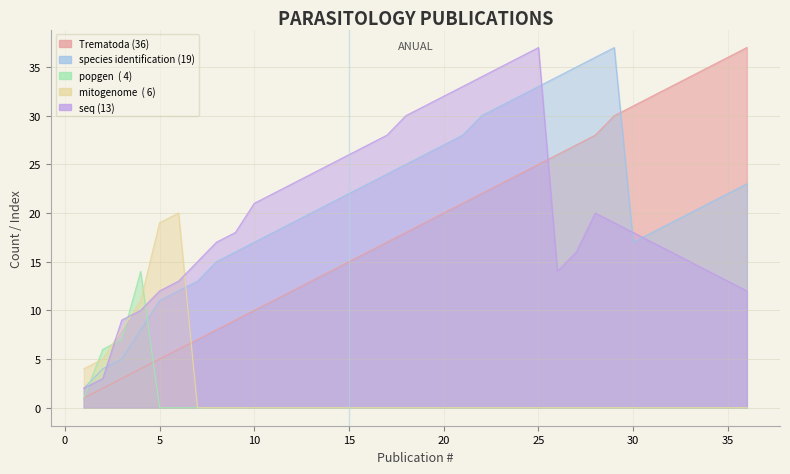

What is the maximum value shown in the chart?

37